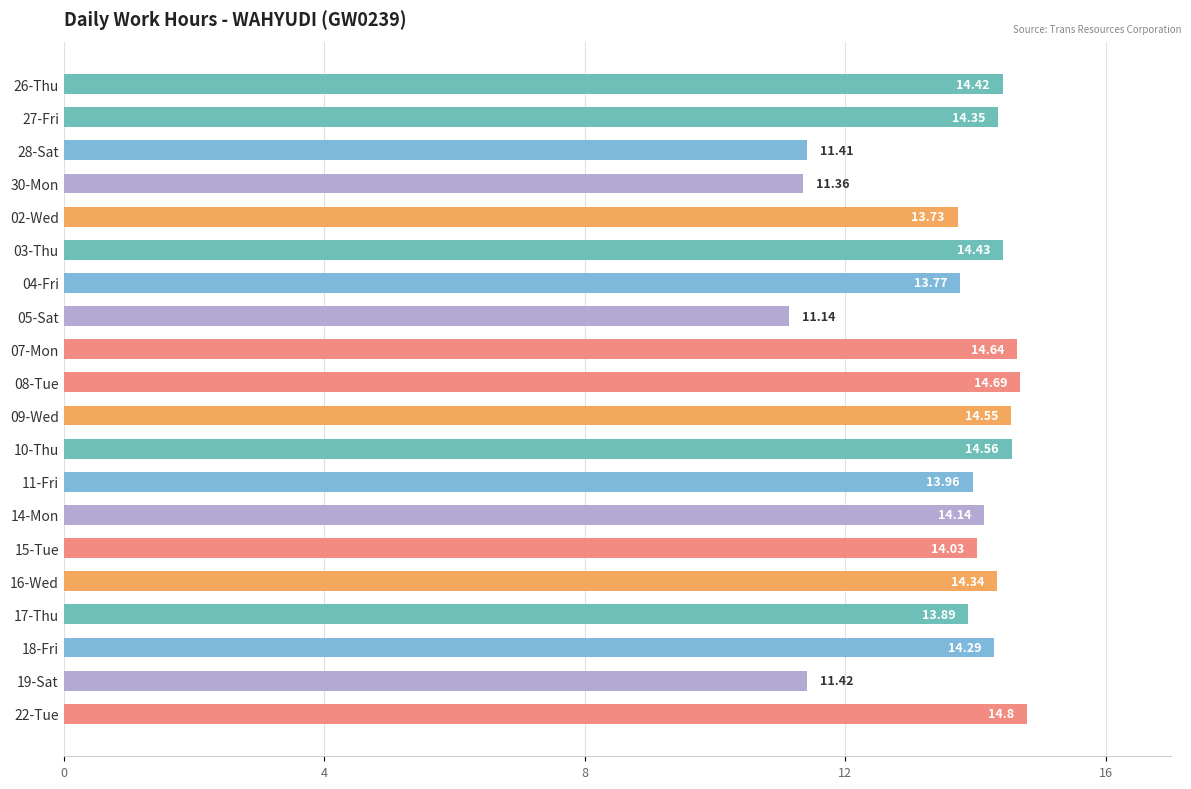

Which label corresponds to the smallest value in the chart?

05-Sat